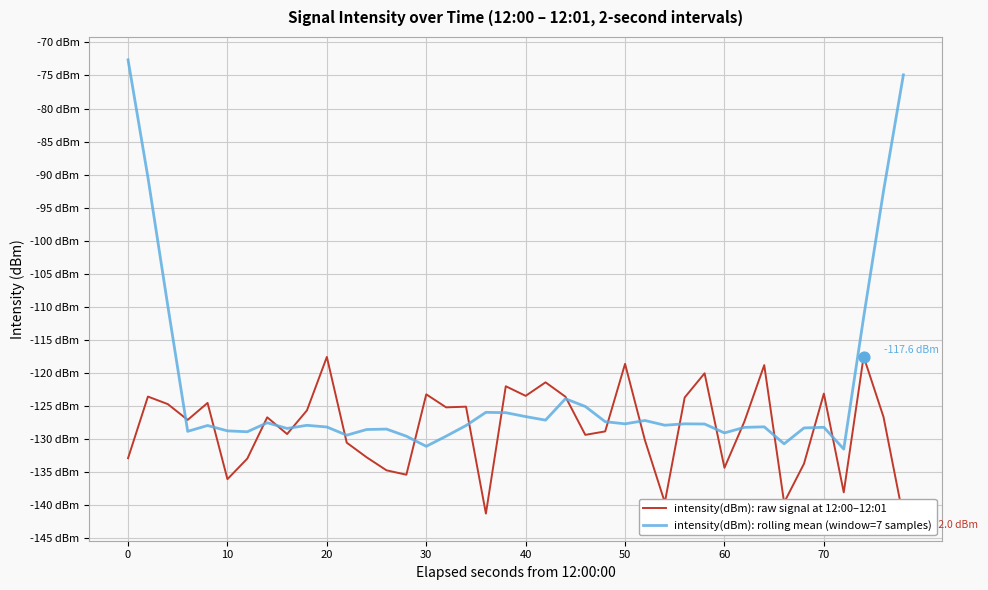

Which series has the largest total across all categories?

intensity(dBm): rolling mean (window=7 samples)